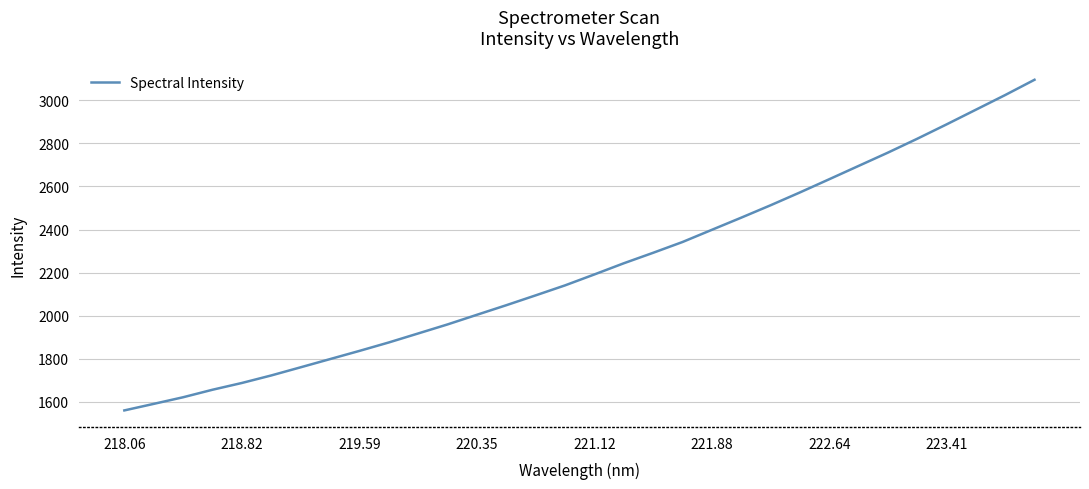

What is the difference between the maximum and minimum values?

1535.0